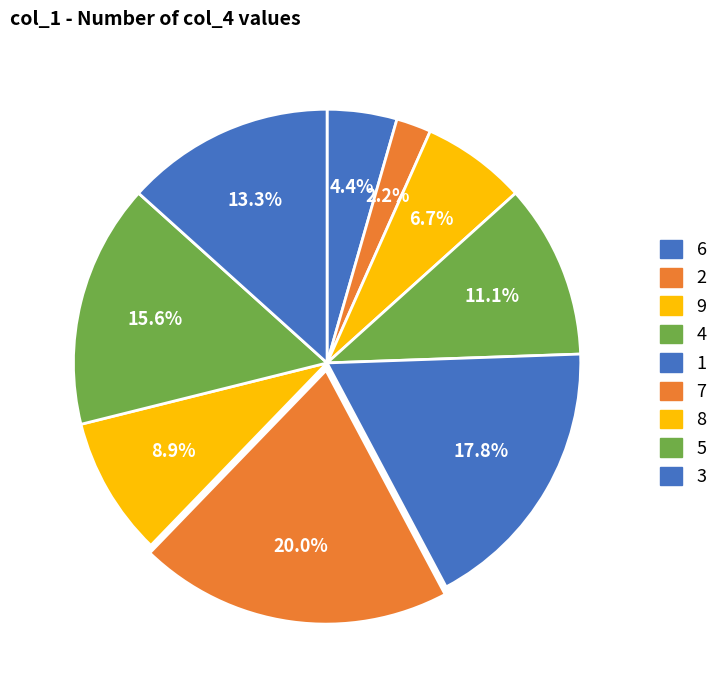

Which slice is the smallest?

2